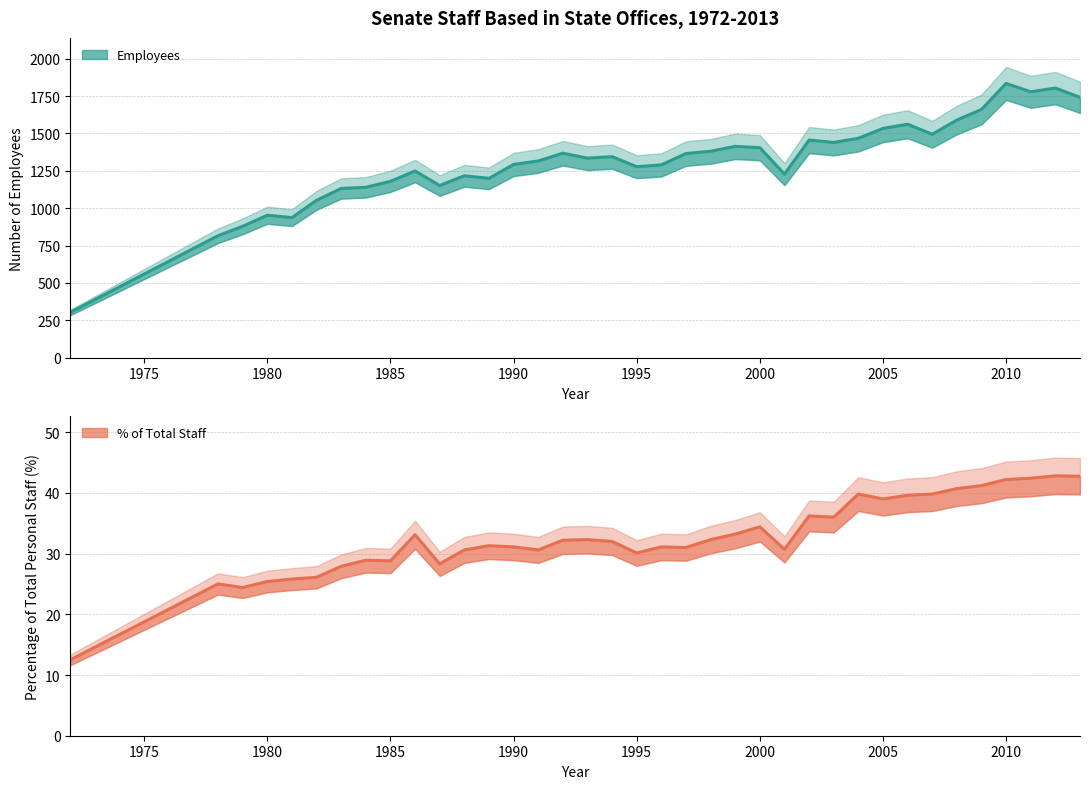

How many series are shown in this chart?

2